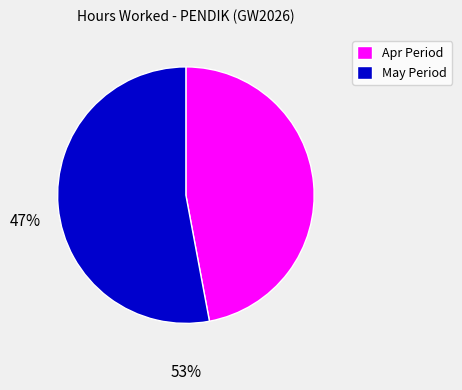

The May Period slice represents 53% of the pie. True or false?

True